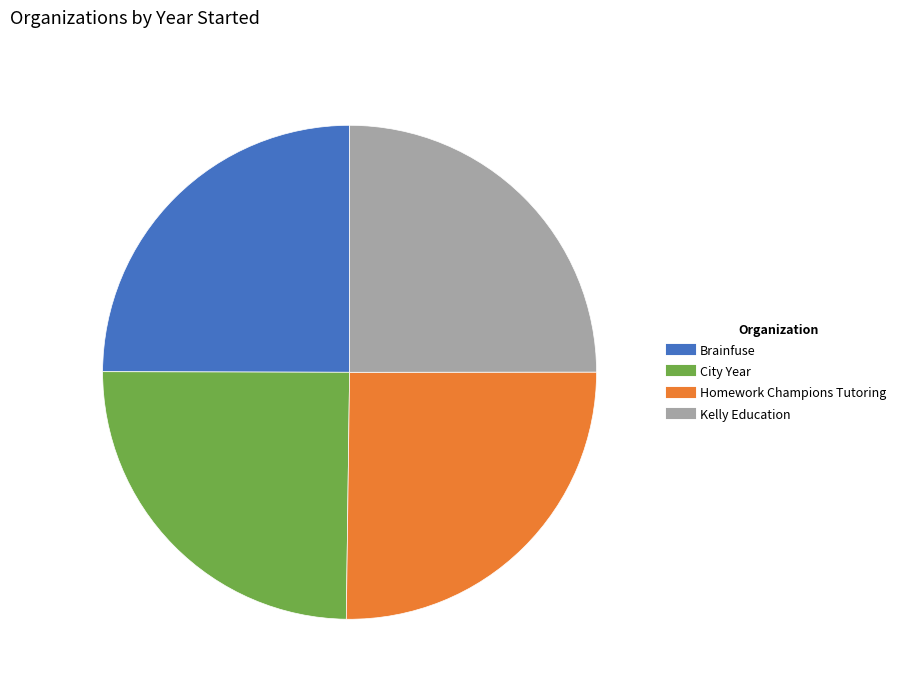

The Brainfuse slice represents 25% of the pie. True or false?

True